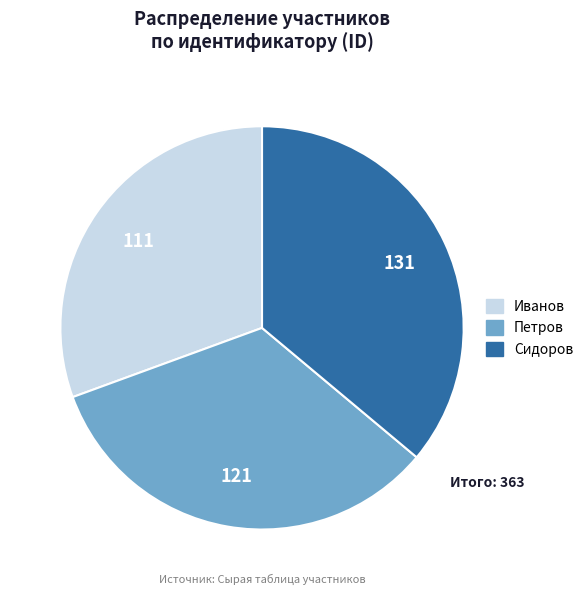

Rank the categories by value from lowest to highest.

Иванов, Петров, Сидоров